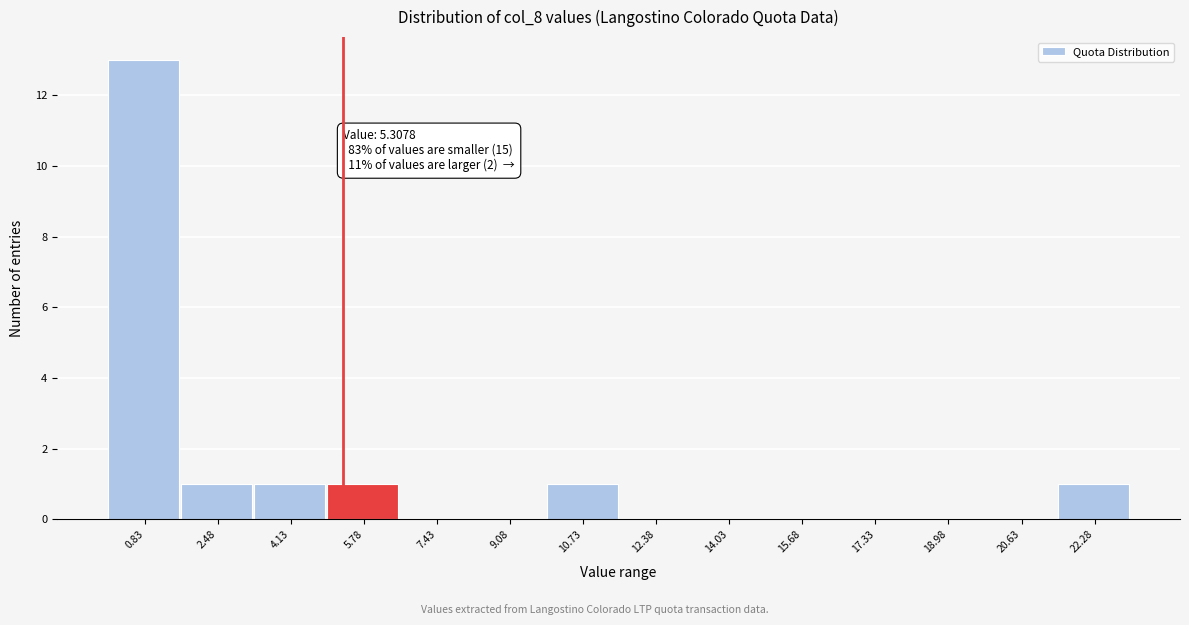

Over which range of the x-axis is the bar tallest?

0.0 to 1.6